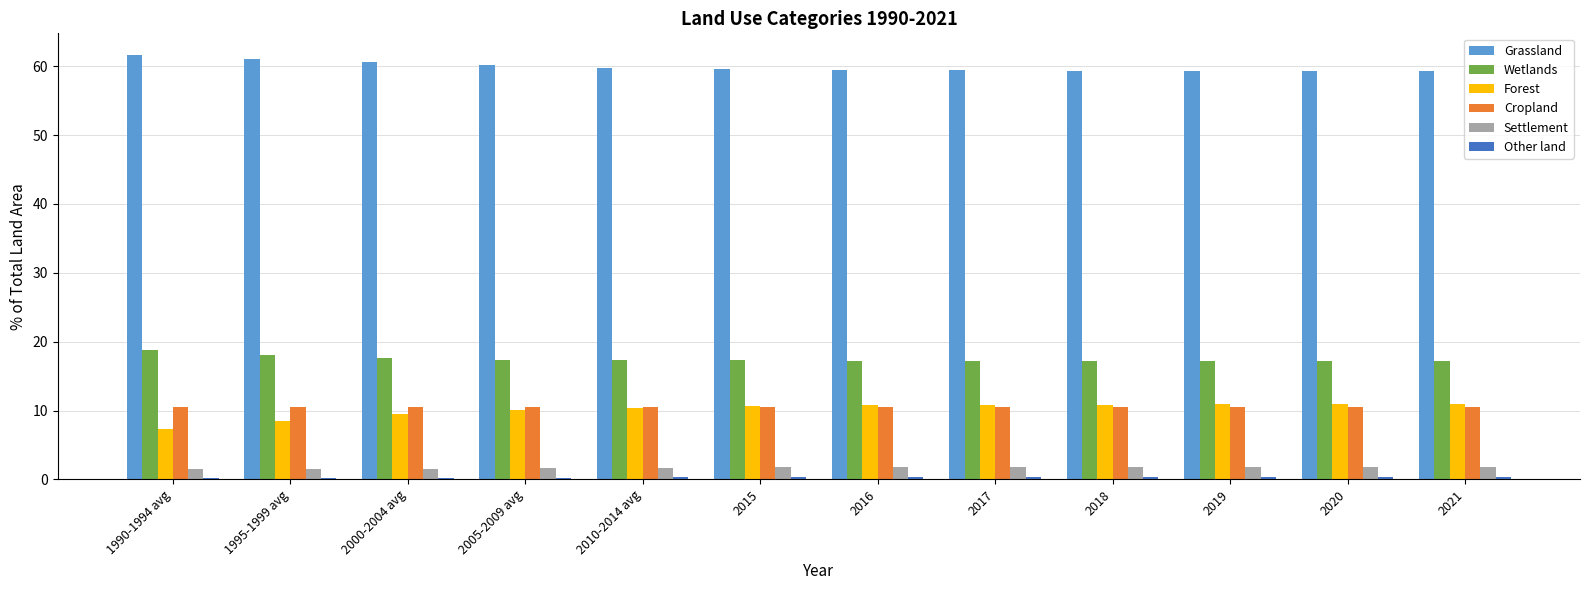

What position from the right is 2018?

4